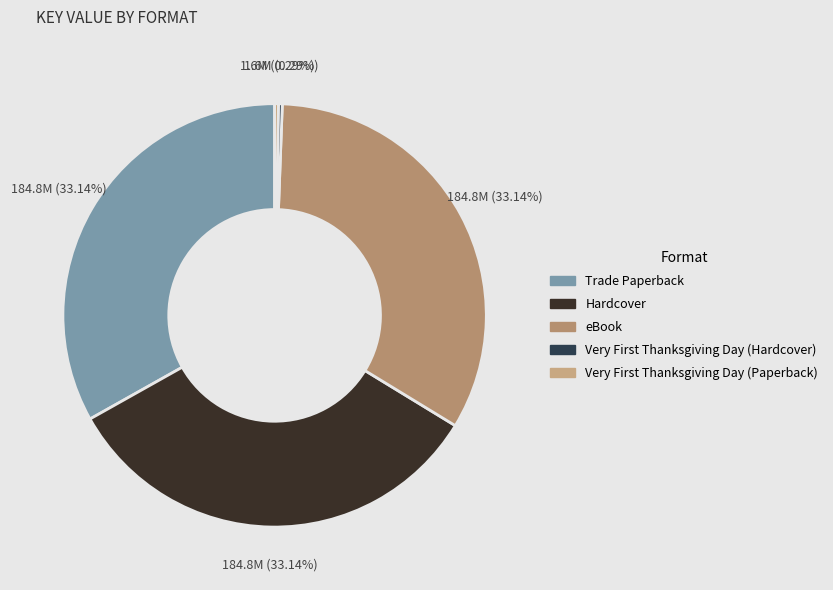

What is the smallest slice in the pie chart?

Very First Thanksgiving Day (Hardcover)